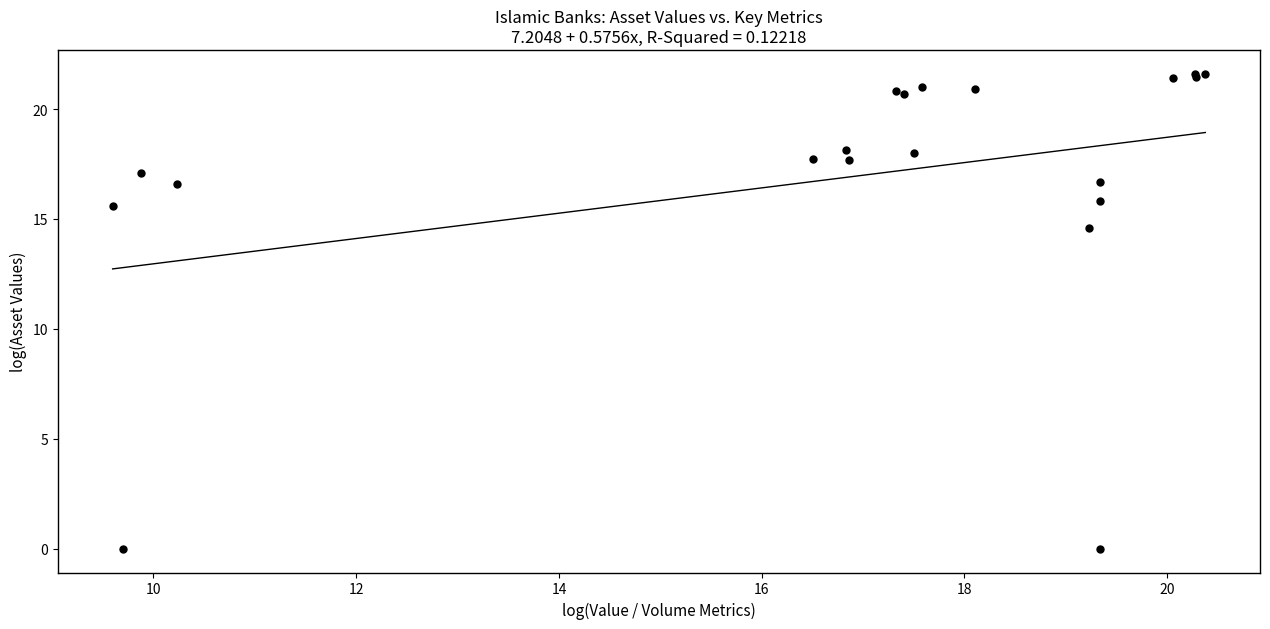

What Y value in the scatter plot is closest to 10?

14.6